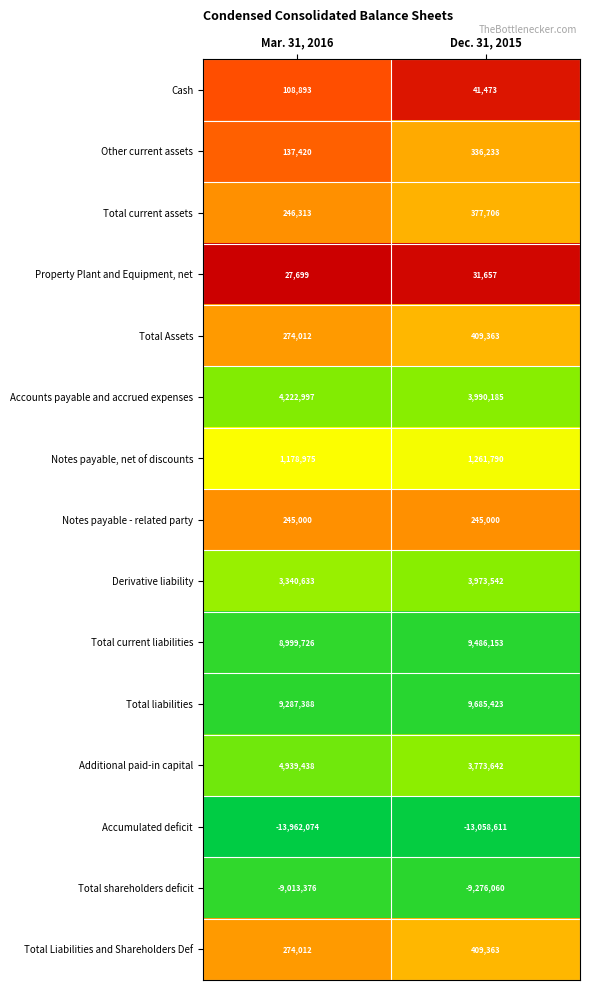

Which series changed the most between Mar. 31, 2016 and Dec. 31, 2015?

Additional paid-in capital